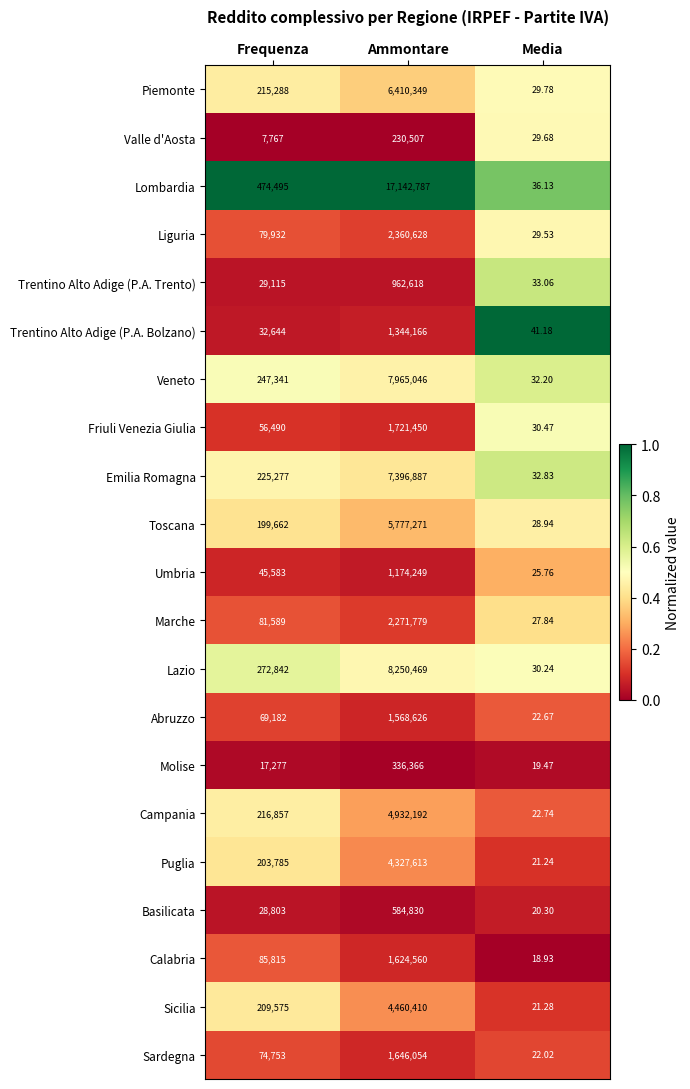

Which series has the widest spread of values?

Lombardia